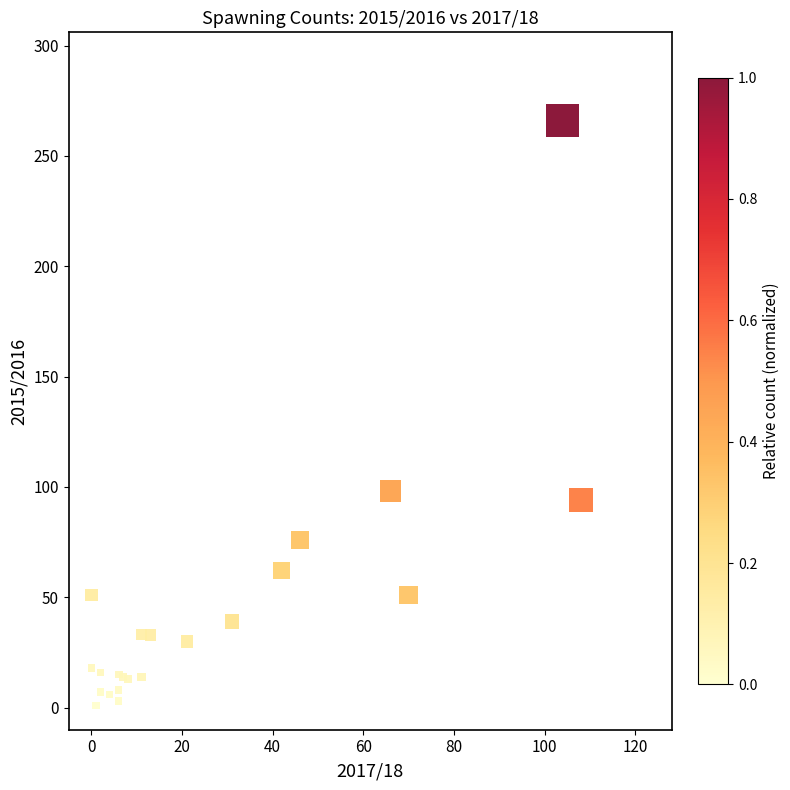

What Y value in the scatter plot is closest to 133?

98